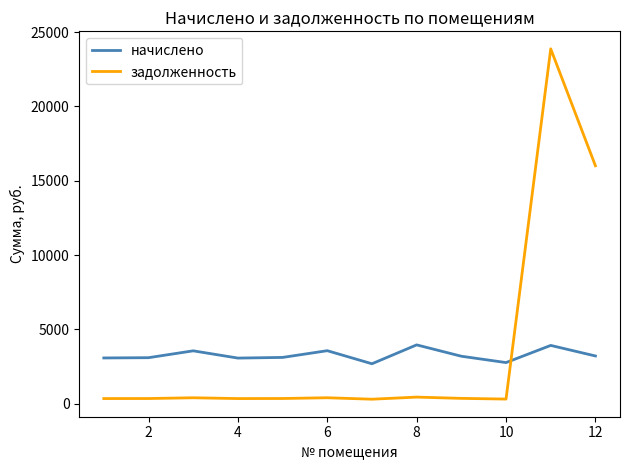

What is the greatest value displayed?

23869.9